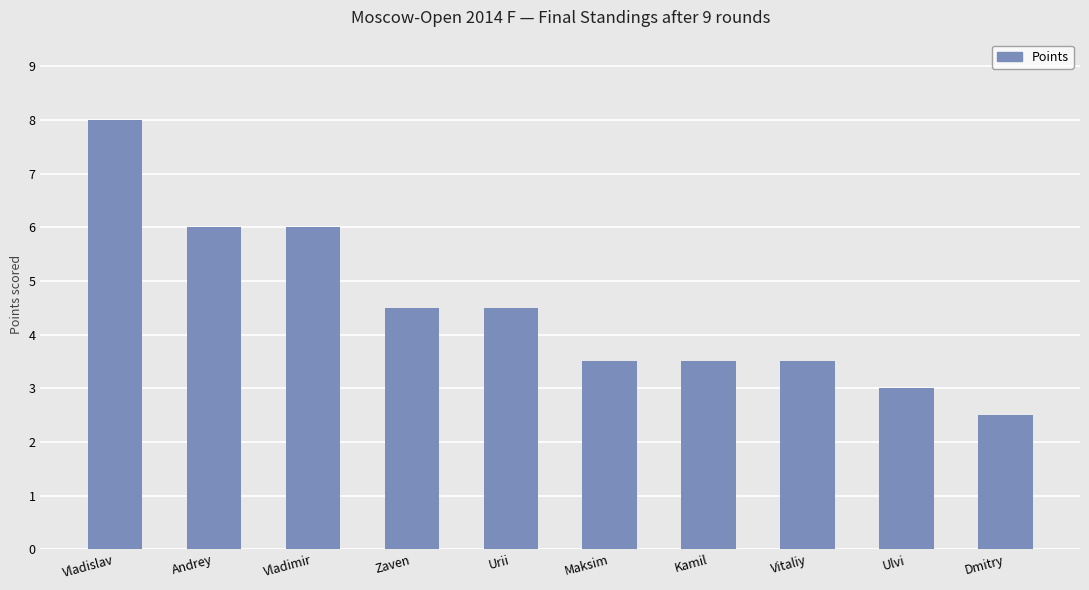

Where does the data first go above 4?

Vladislav